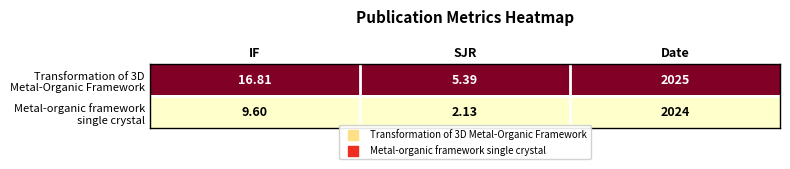

At which category is the sum across all series the highest?

Date